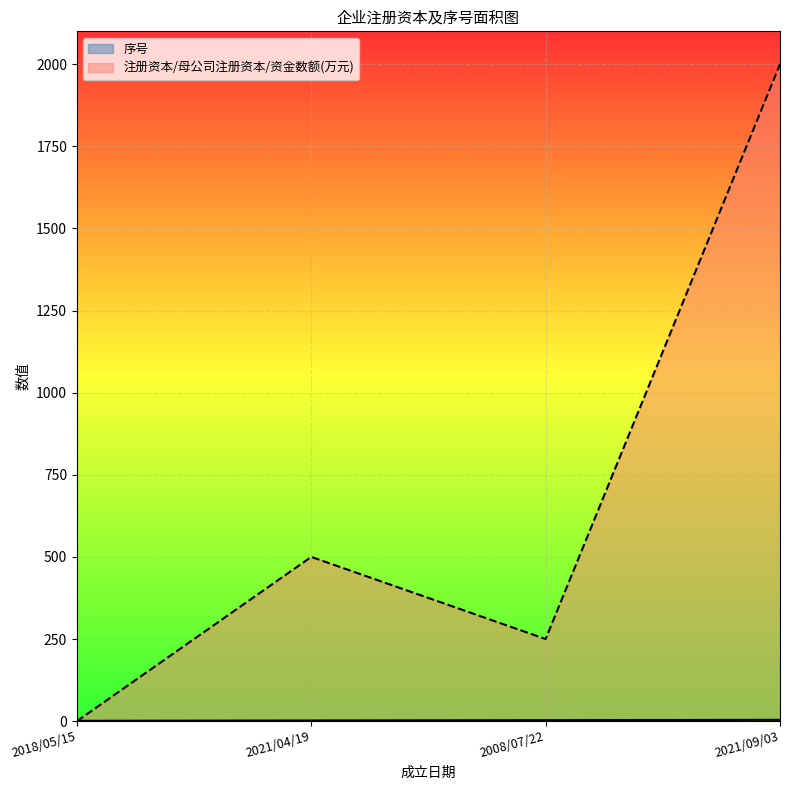

How many 注册资本/母公司注册资本/资金数额(万元) values are between 250 and 2000?

3